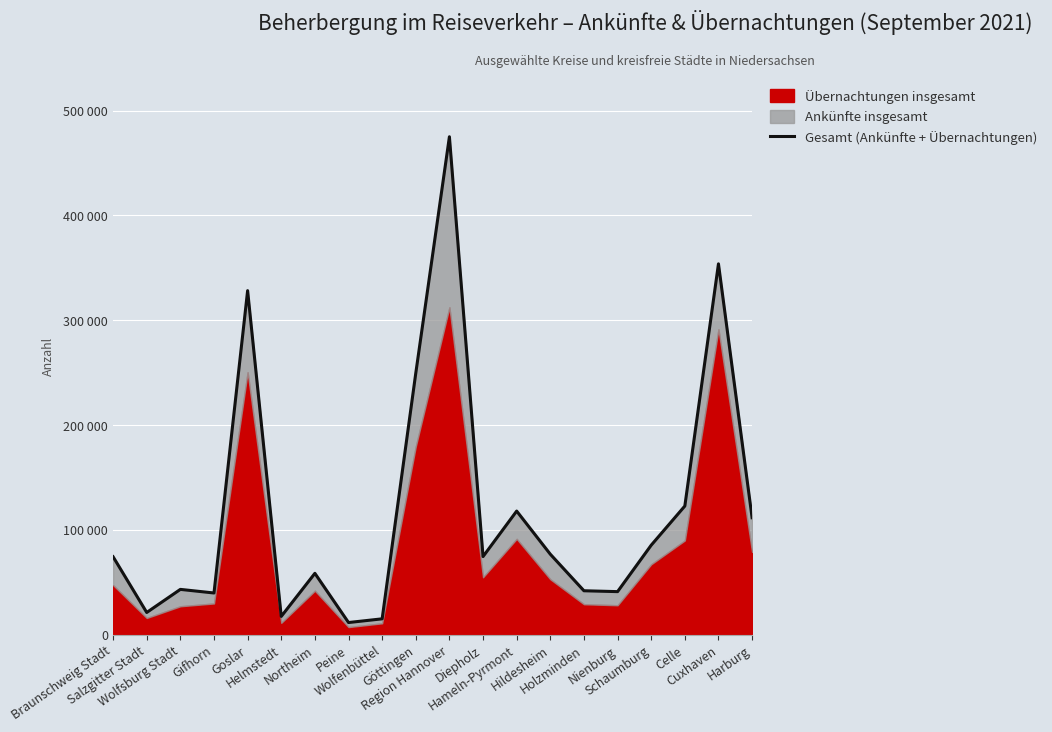

How many lines are shown in the chart?

1